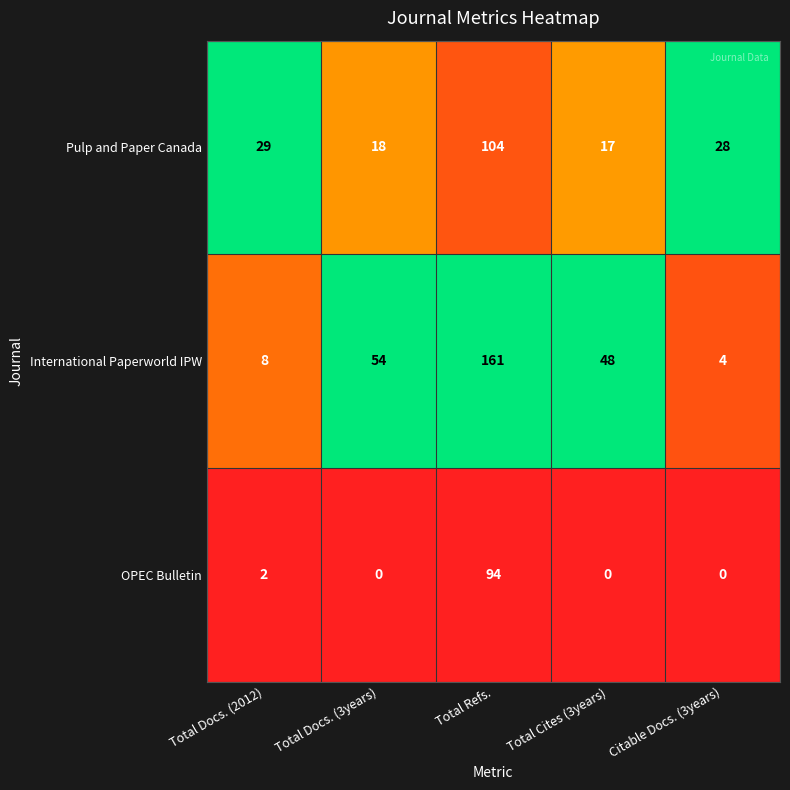

What is the total value across all series at Total Refs.?

359